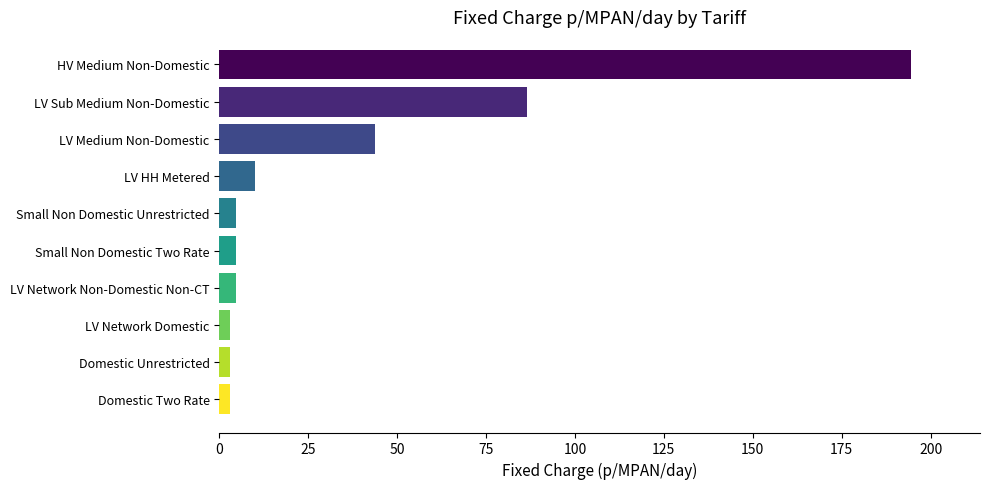

Are the bars grouped side by side (vs. stacked)?

No